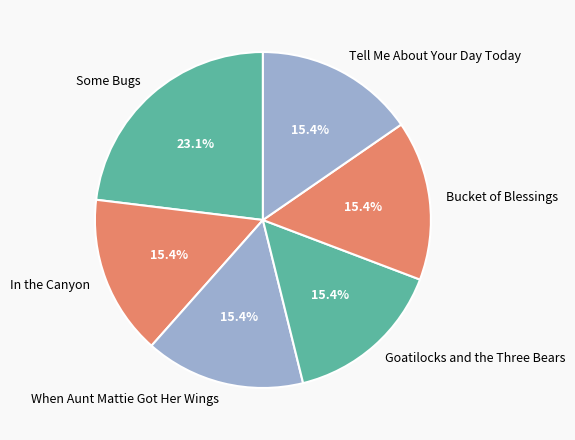

Which slice is the largest?

Some Bugs